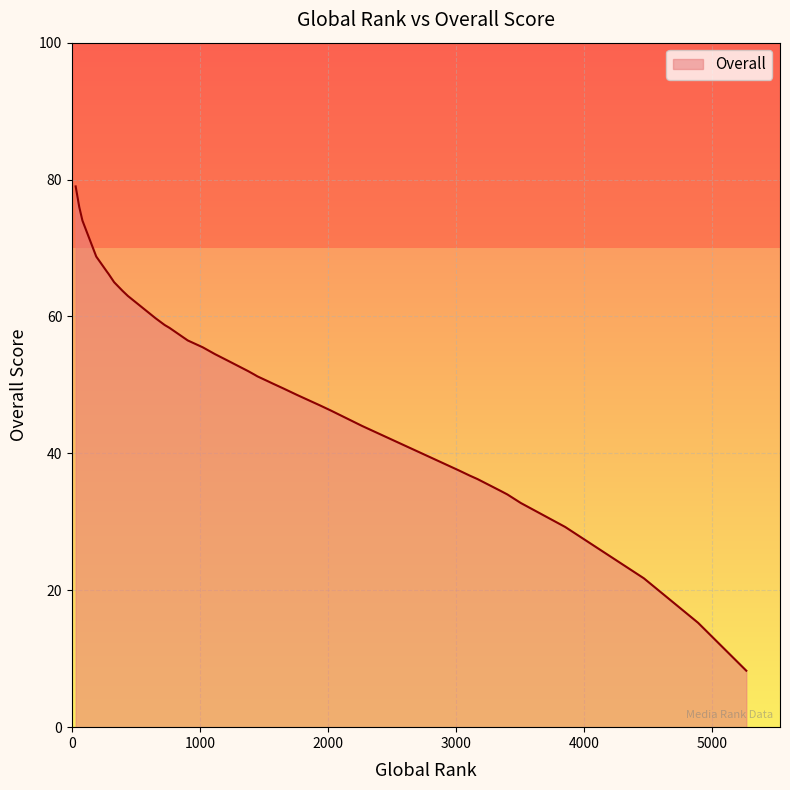

Is it true that the value at 189 is 100.2?

False